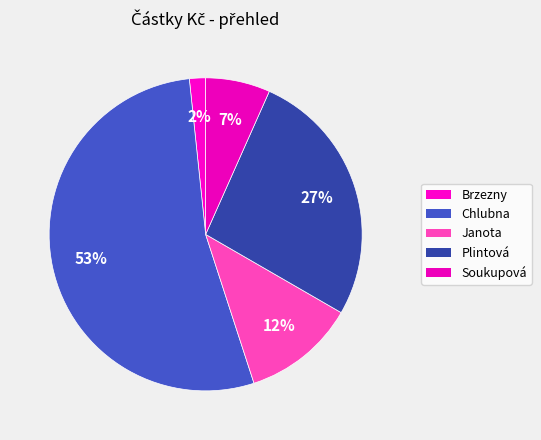

Which slice is the smallest?

Brzezny